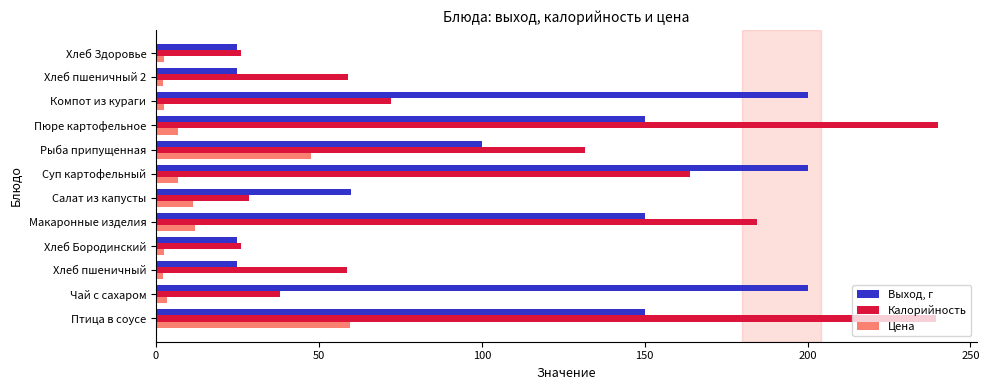

Which series has the widest spread of values?

Калорийность